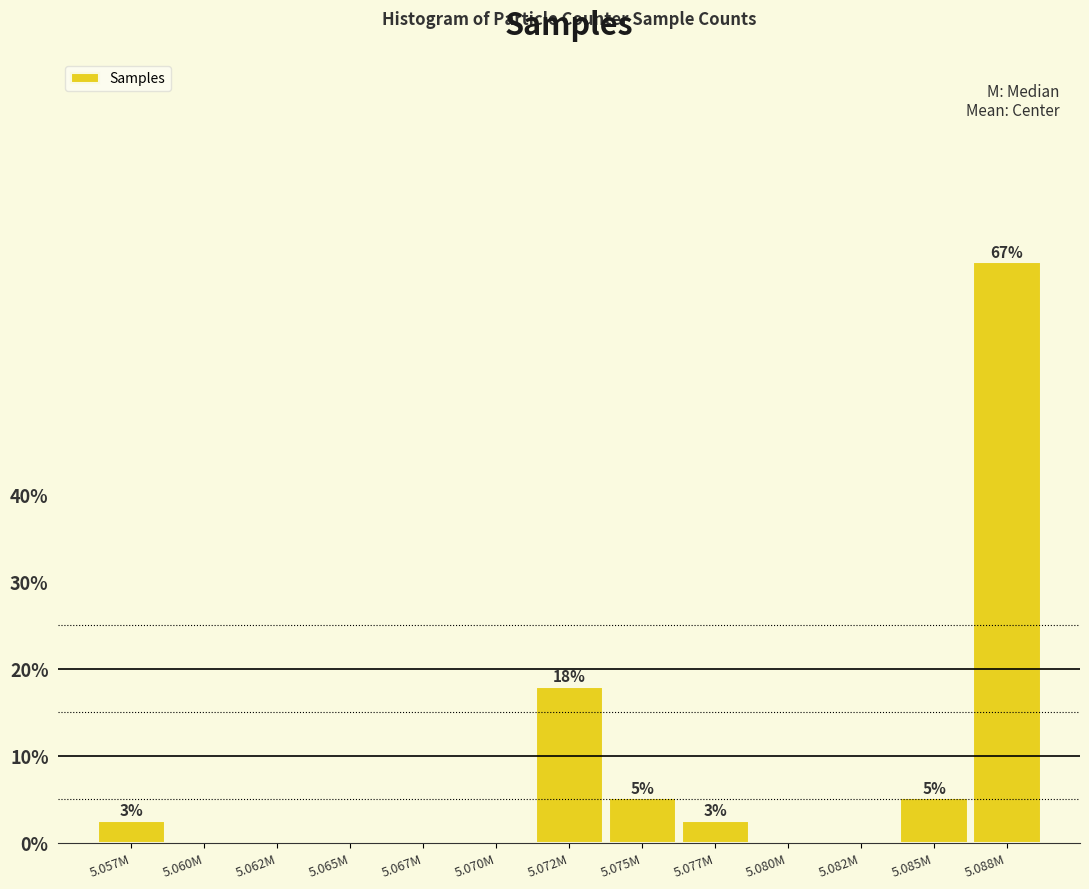

Reading left to right, transcribe all the data shown in this chart.

5.057M=2.6	5.060M=0.0	5.062M=0.0	5.065M=0.0	5.067M=0.0	5.070M=0.0	5.072M=17.9	5.075M=5.1	5.077M=2.6	5.080M=0.0	5.082M=0.0	5.085M=5.1	5.088M=66.7